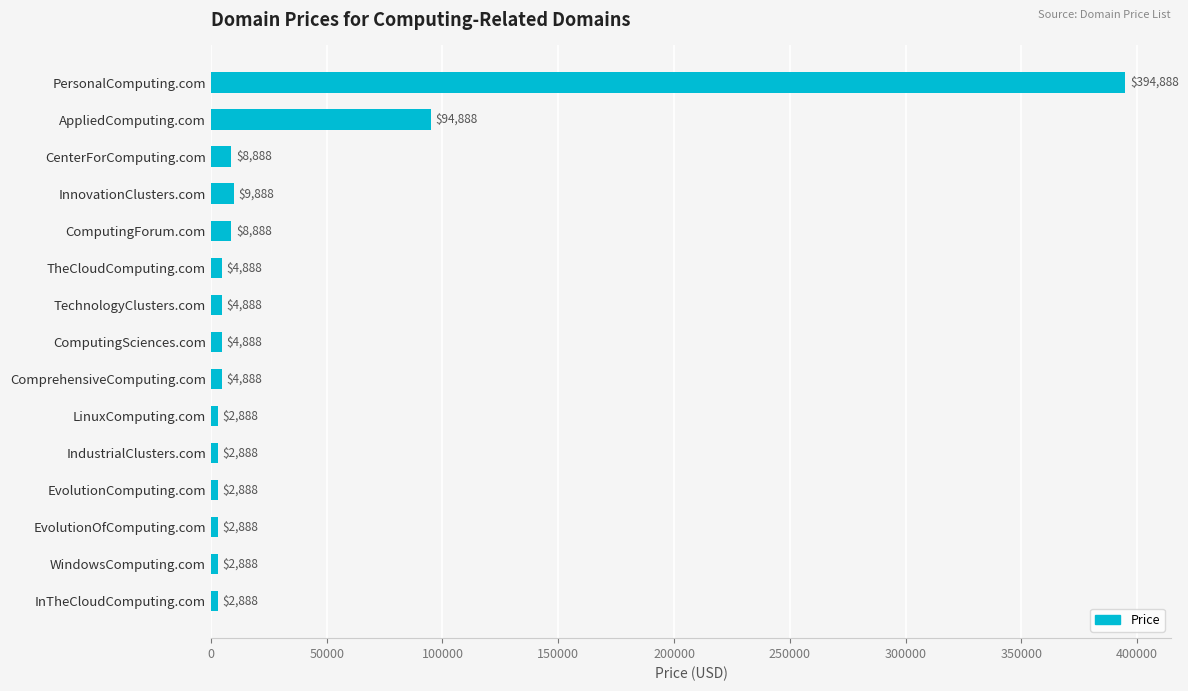

What position from the bottom is IndustrialClusters.com?

5